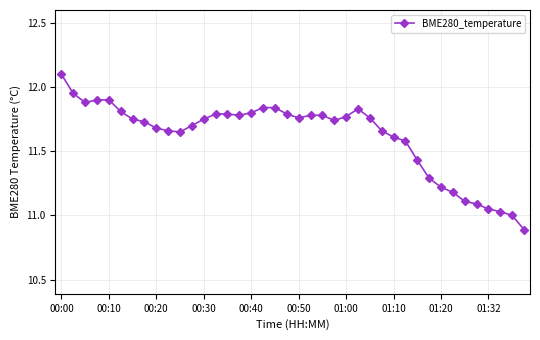

What is the smallest value displayed?

10.9